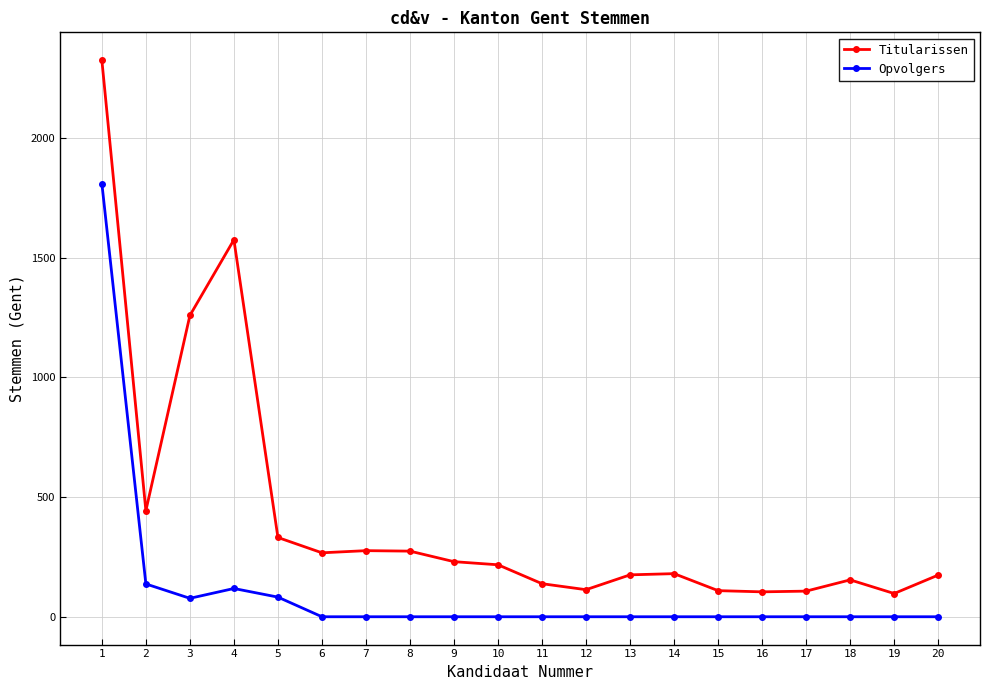

What is the difference between the second highest and minimum values in the Titularissen series?

1477